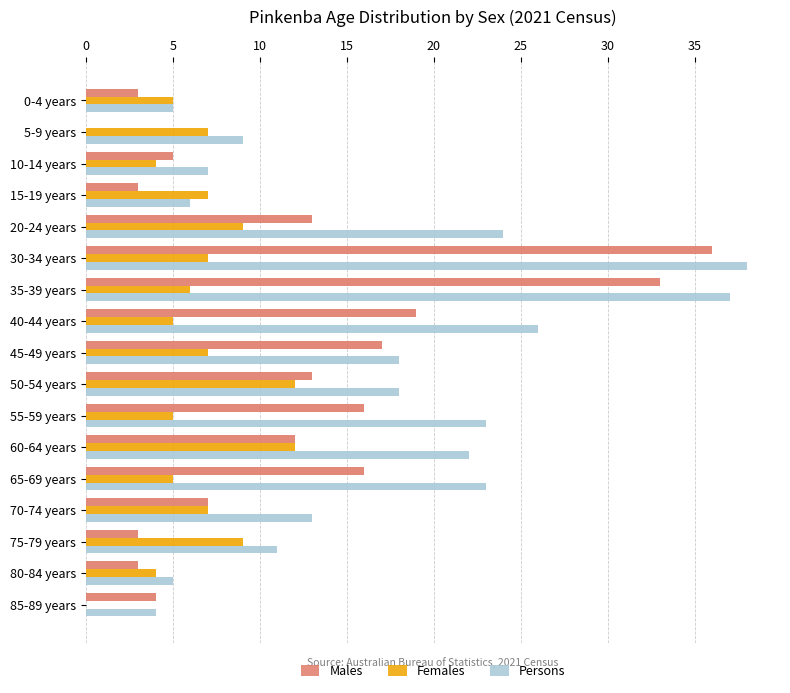

How many data points does each series have?

17